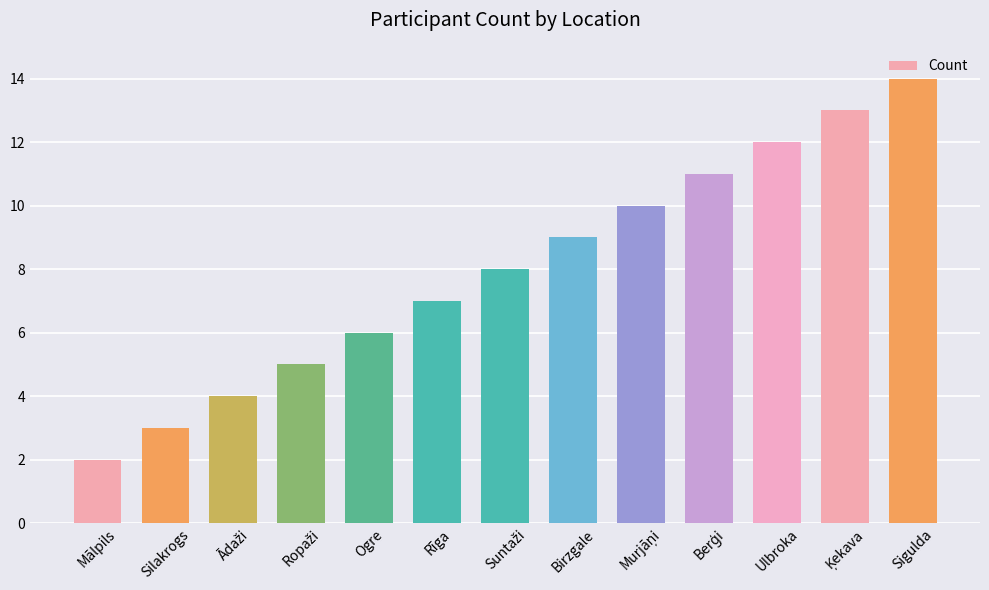

What is the label of the 9th bar from the right?

Ogre